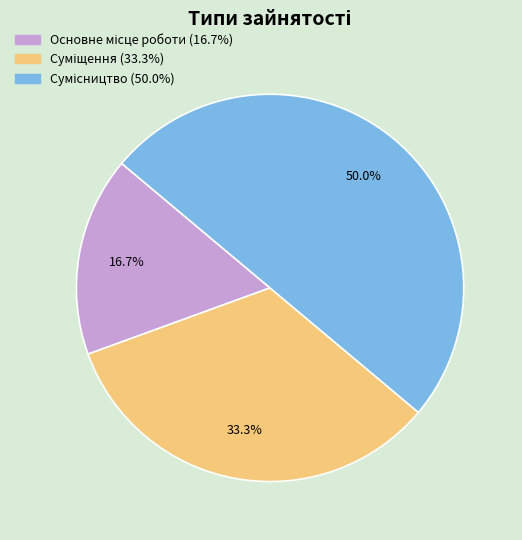

Which slice is the smallest?

Основне місце роботи